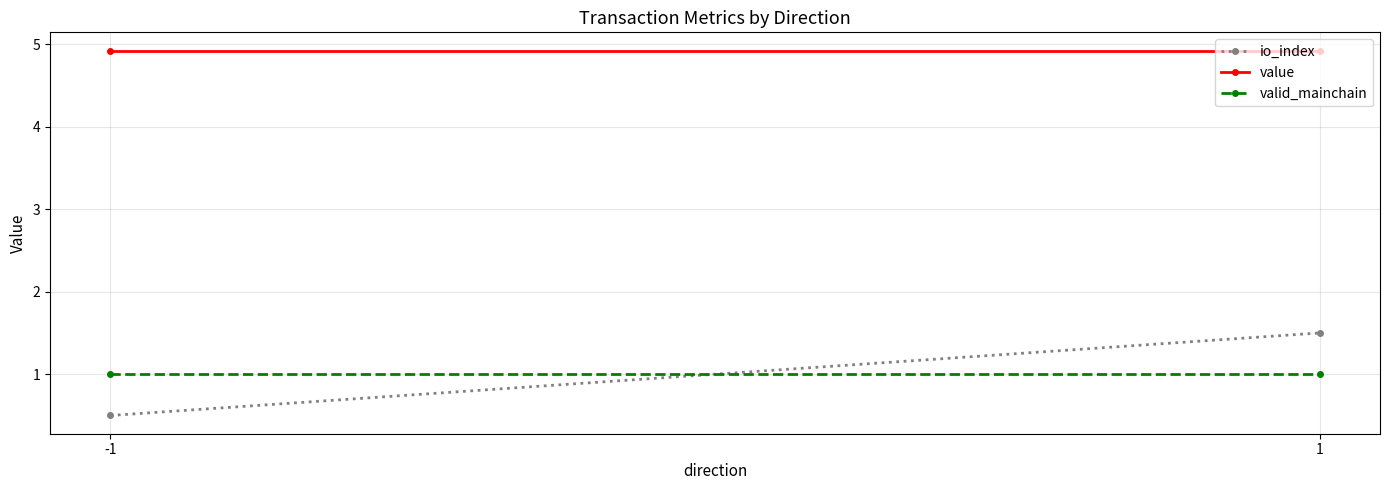

At how many categories does at least one series exceed 3?

2